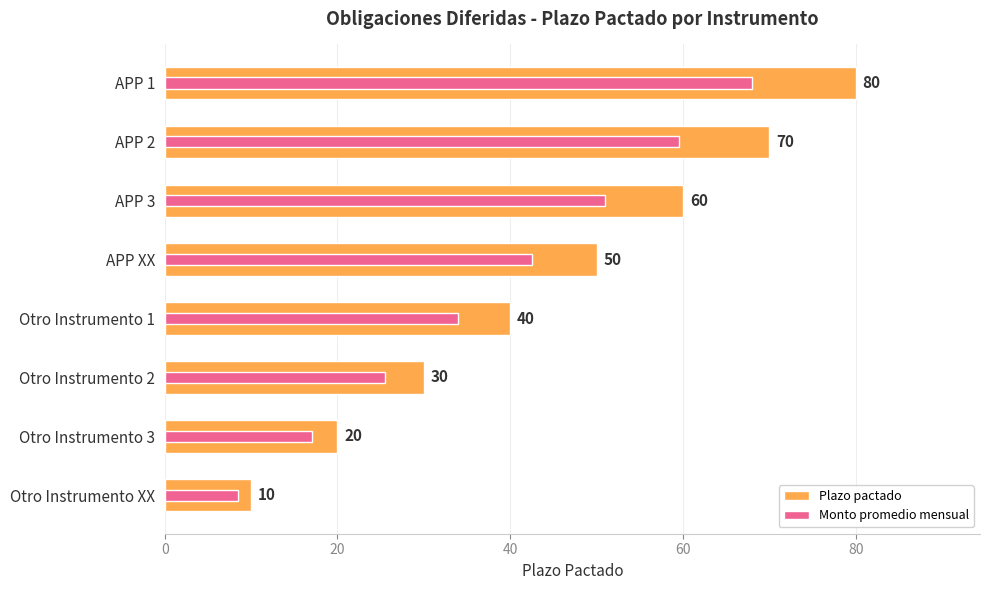

How many distinct data groups are displayed?

2